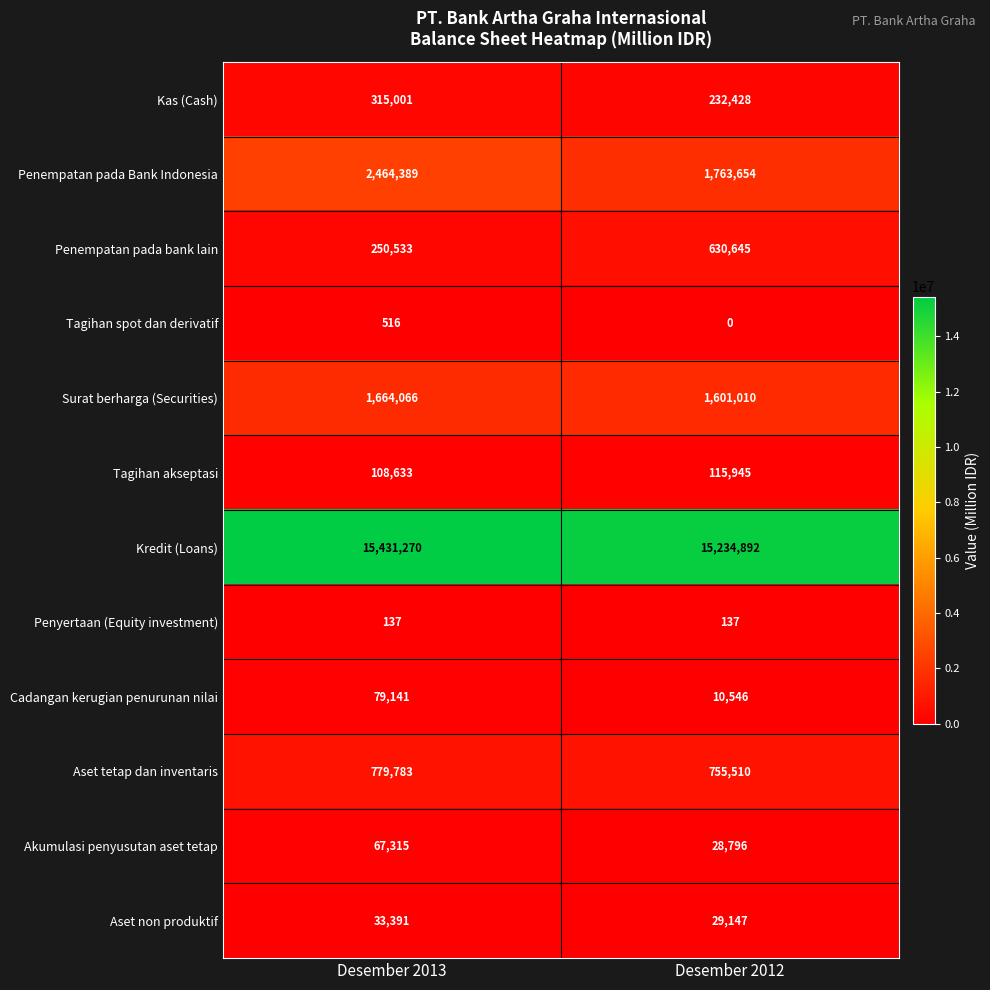

How many values in the Tagihan akseptasi series are below 115945?

1